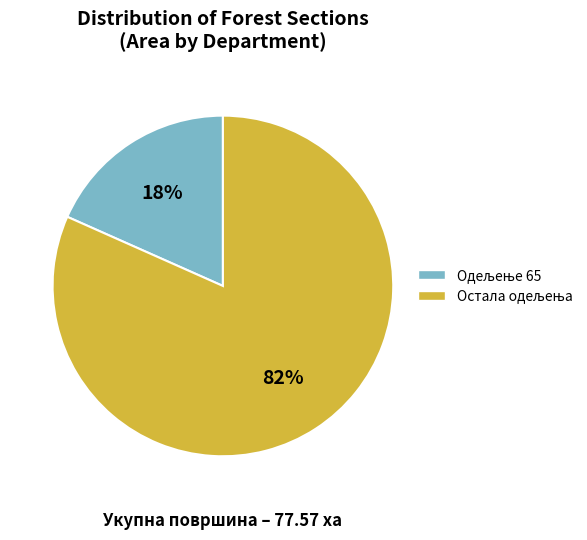

Is there a majority slice in this chart?

Yes